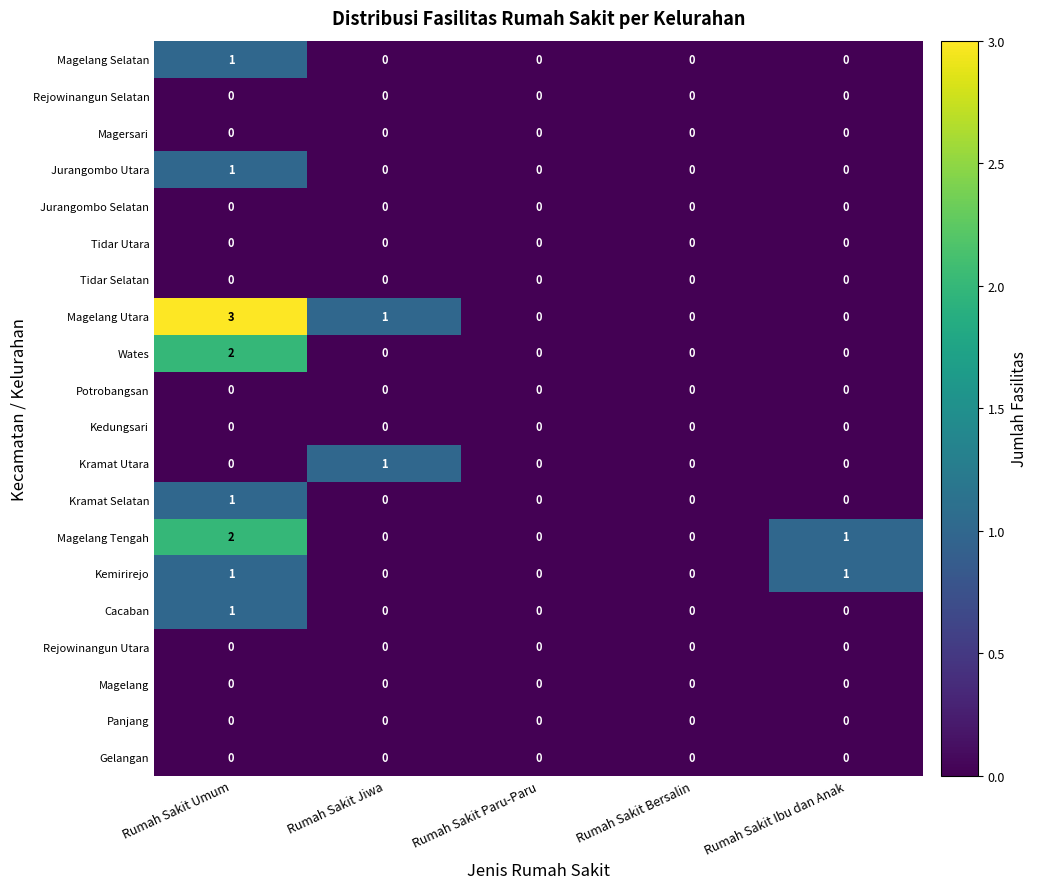

Which series has the largest total across all categories?

Magelang Utara